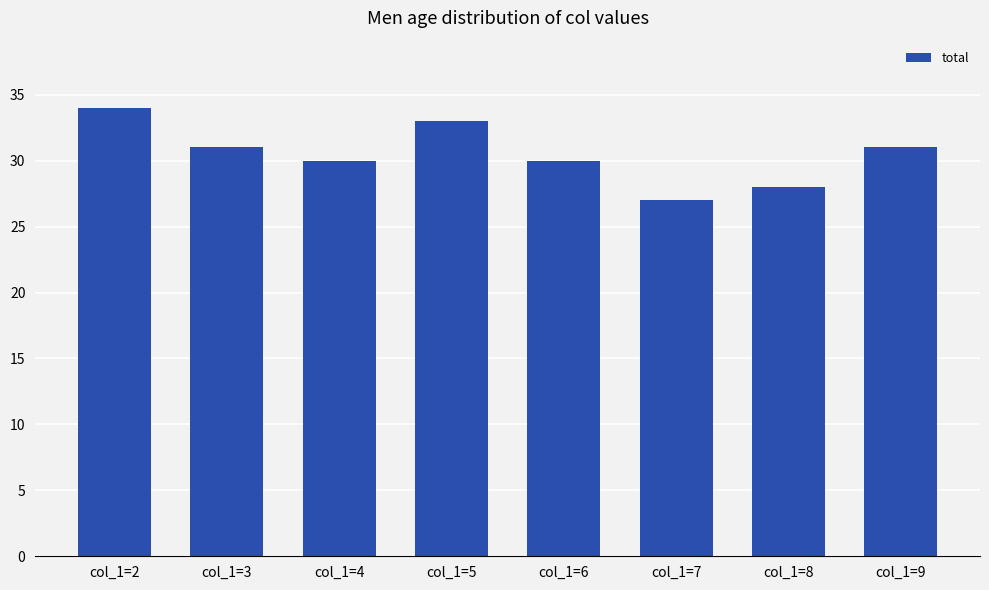

Read the value at col_1=9.

31